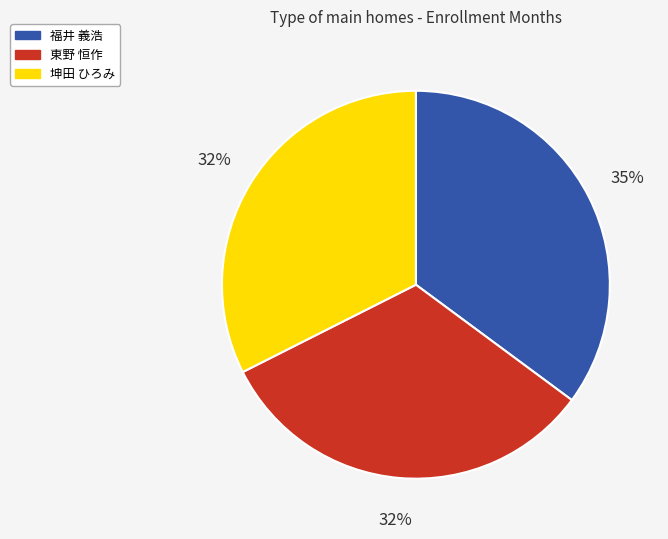

Is there any slice that represents more than half of the pie?

No